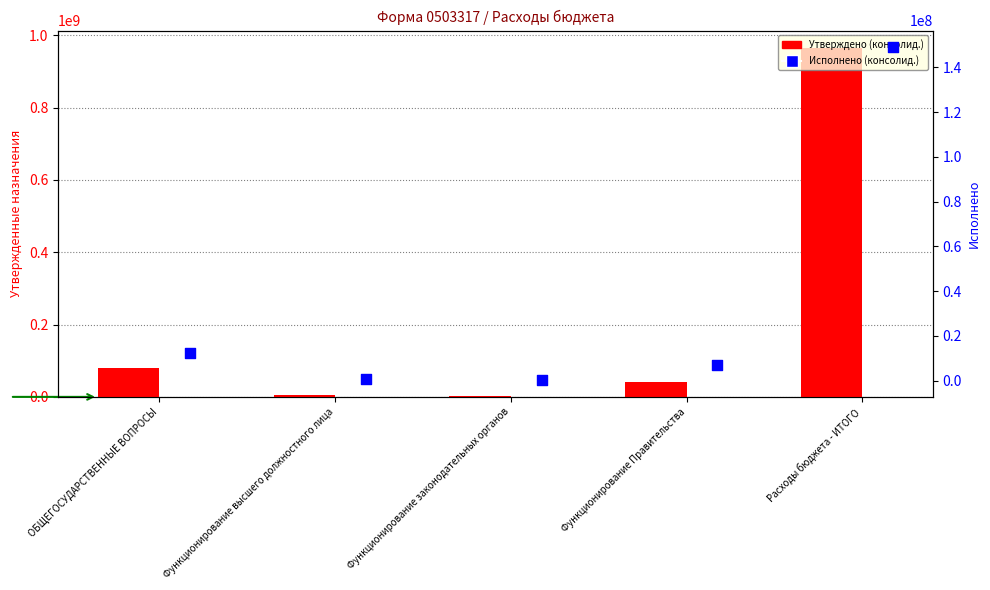

At how many categories does at least one series exceed 602581667?

1